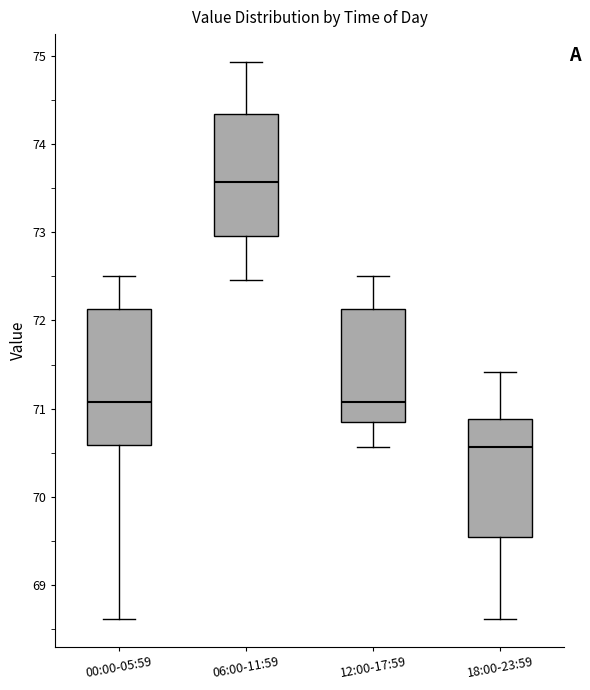

Reading left to right, read every box against the y-axis: the position of its median line, the range the box covers, and the ends of its whiskers. The values are not printed on the chart, so give them approximately, as read against the axis.

00:00-05:59: median 71.1, box 70.6 to 72.1, whiskers 68.6 to 72.5
06:00-11:59: median 73.6, box 73.0 to 74.3, whiskers 72.5 to 74.9
12:00-17:59: median 71.1, box 70.8 to 72.1, whiskers 70.6 to 72.5
18:00-23:59: median 70.6, box 69.5 to 70.9, whiskers 68.6 to 71.4